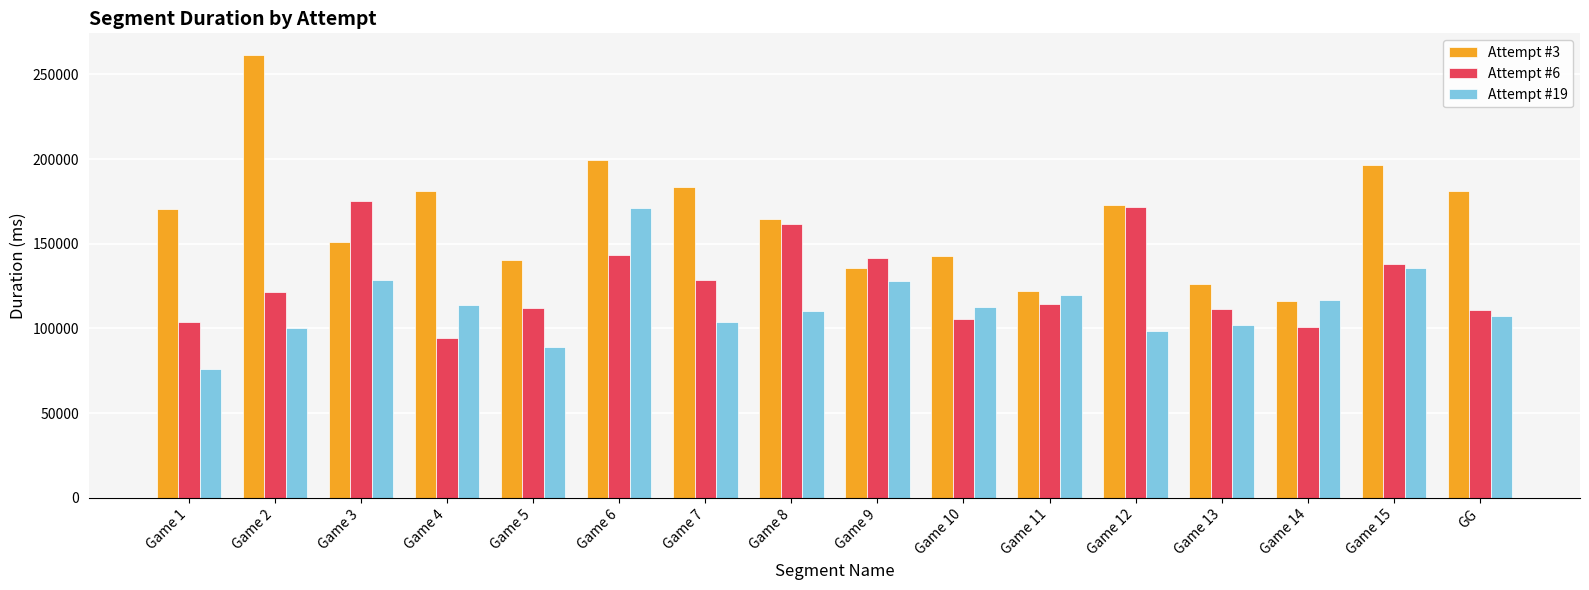

Is it true that Attempt #19 equals 236548 at Game 15?

False